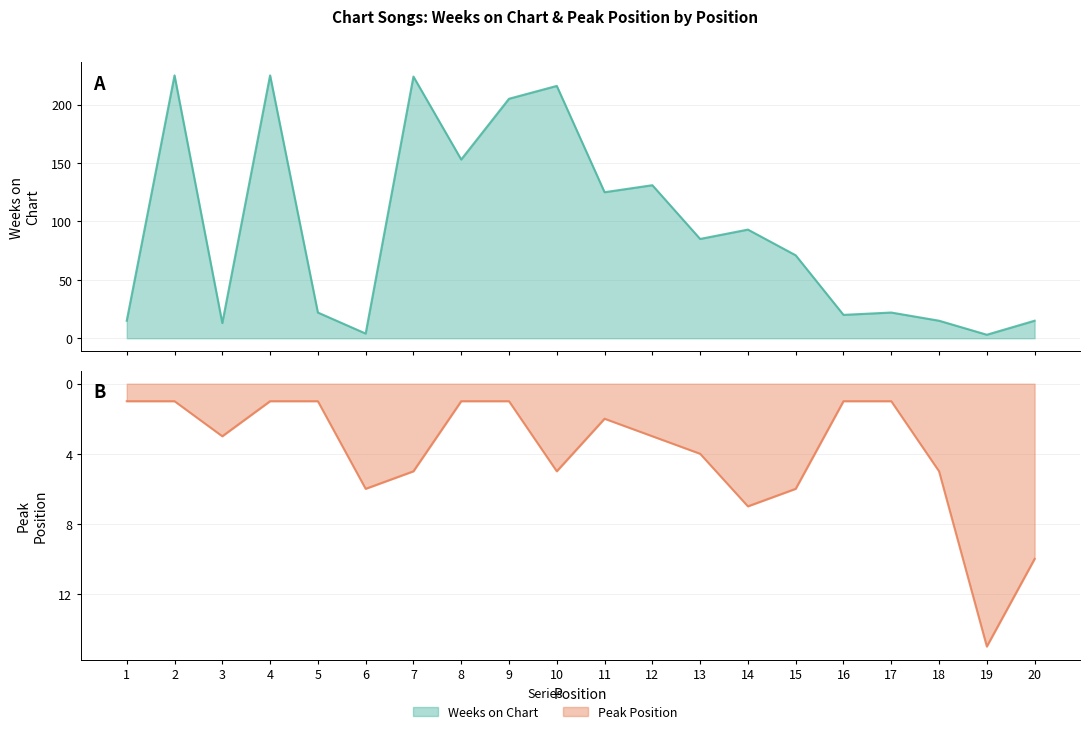

Count the number of data series in this chart.

2